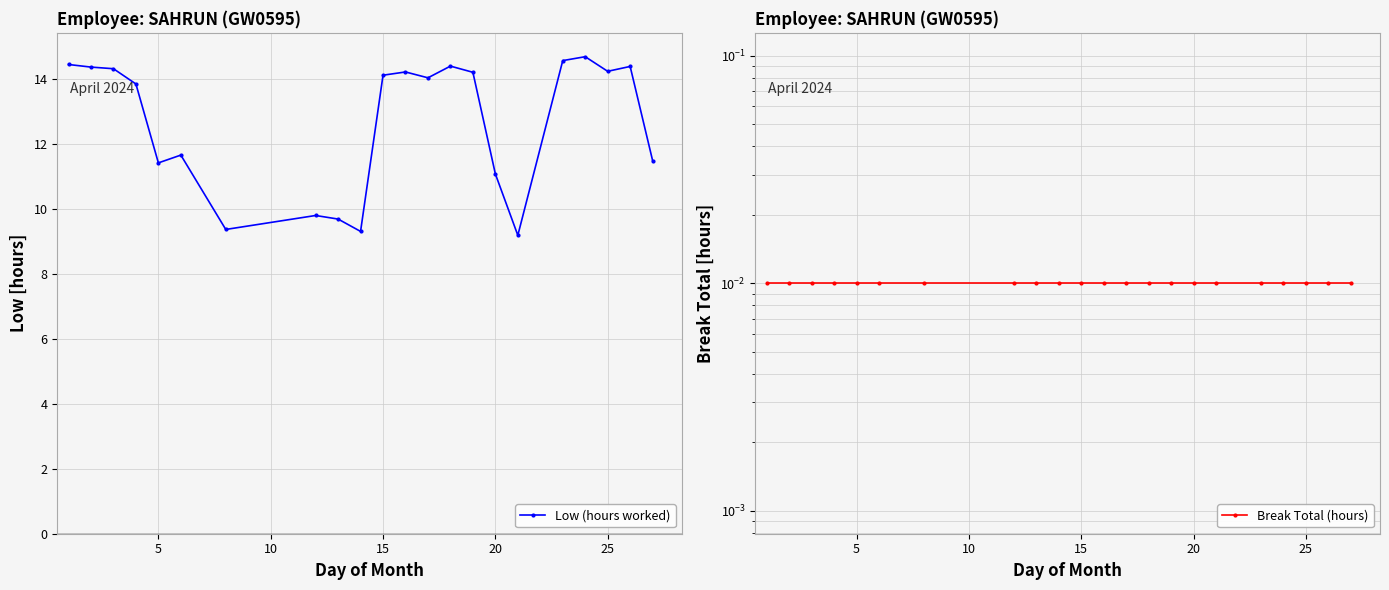

How many values in the Low (hours worked) series are below 14?

10